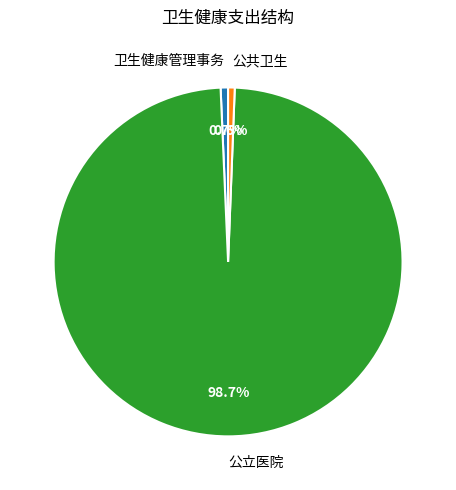

Is it true that 卫生健康管理事务 is 1% of the pie?

True